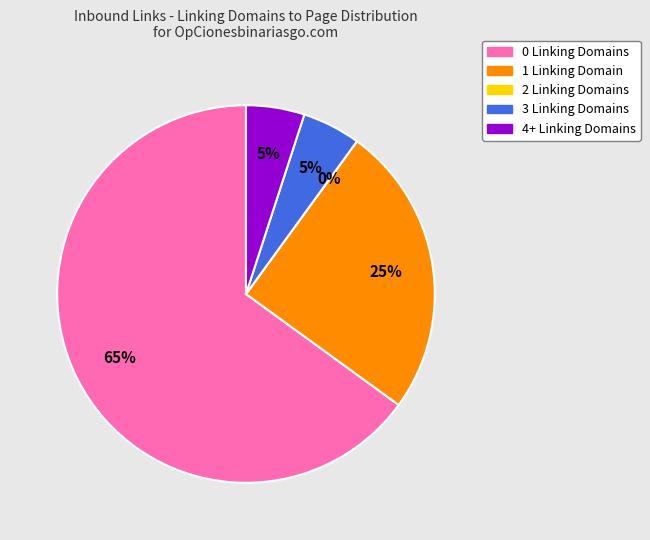

Do 0 and 0 together represent more than half of the pie?

No